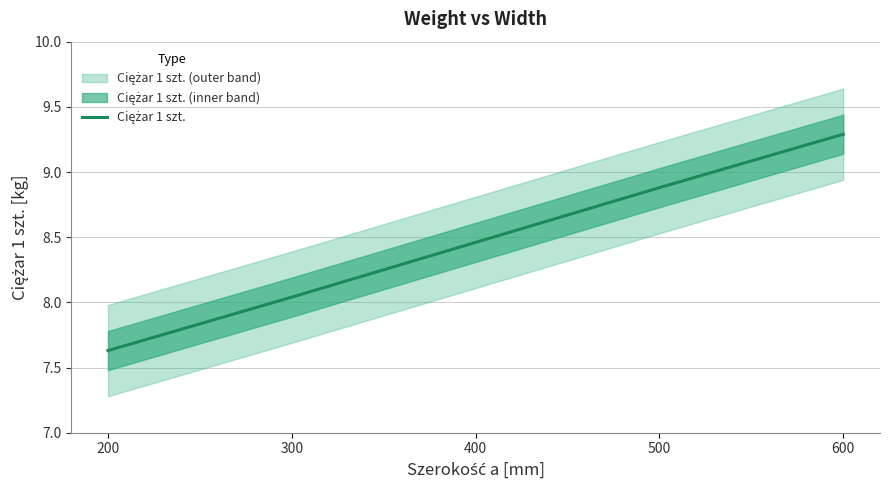

Where does the data first go above 8?

300